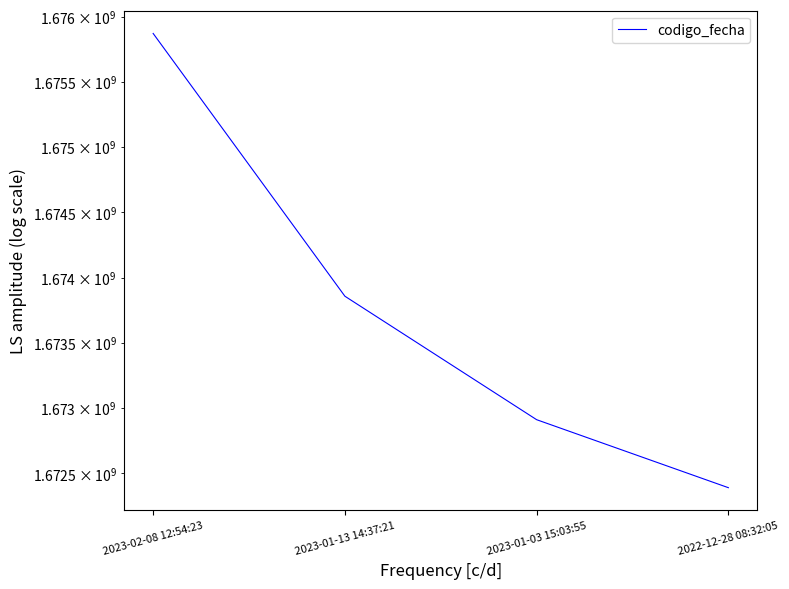

What is the value of the 1st point from the left?

1675872973